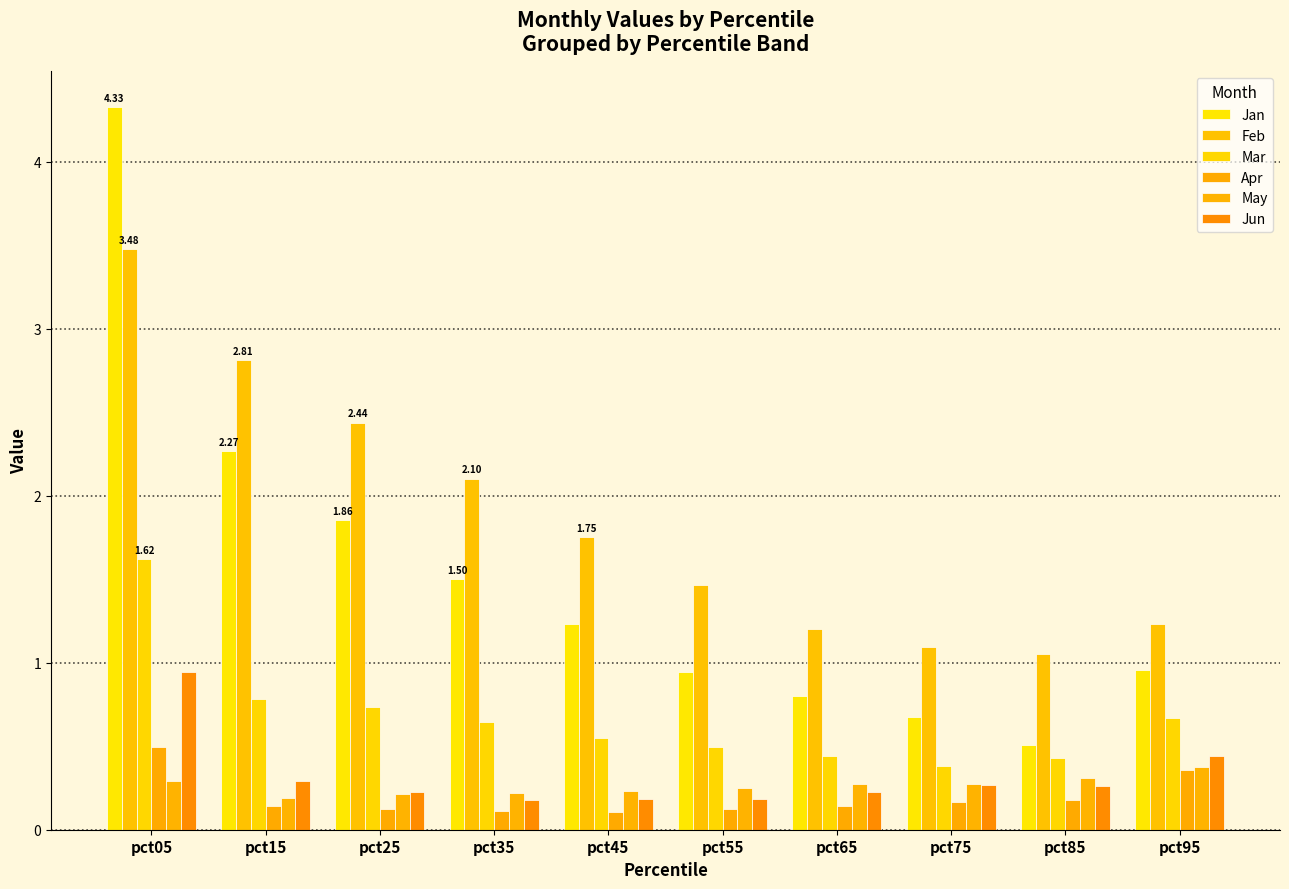

List the labels in order of Jan value, largest first.

pct05, pct15, pct25, pct35, pct45, pct95, pct55, pct65, pct75, pct85